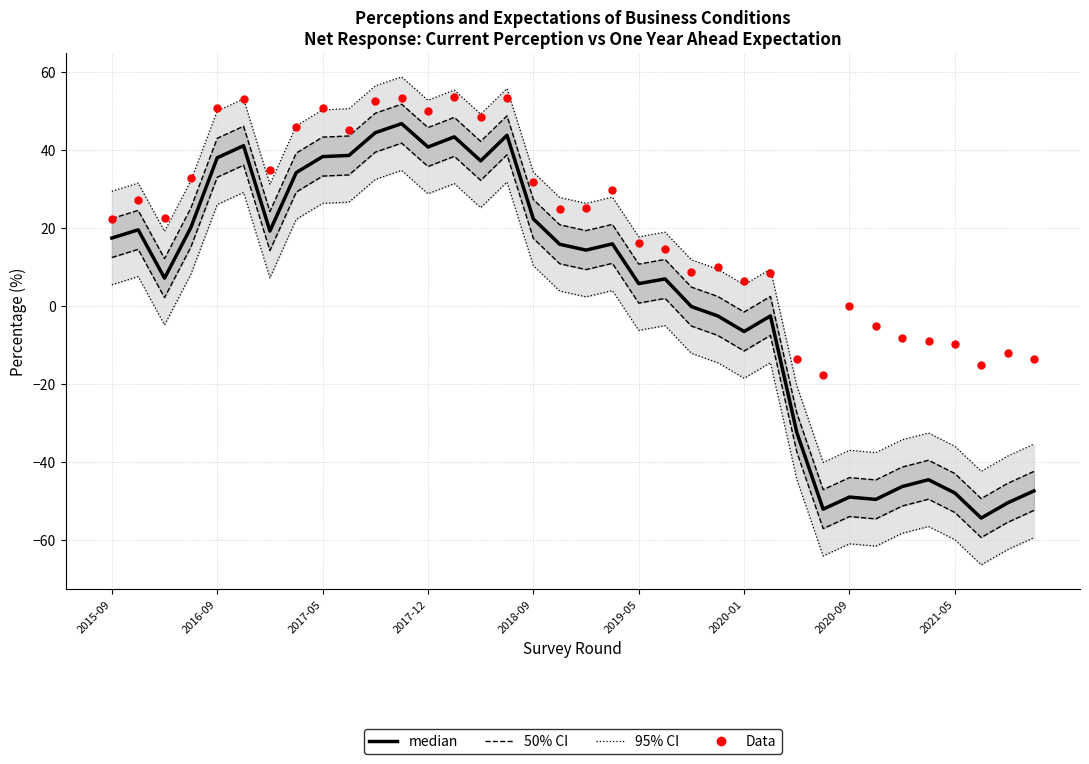

Which series has the largest total across all categories?

Data (Future Net Response)